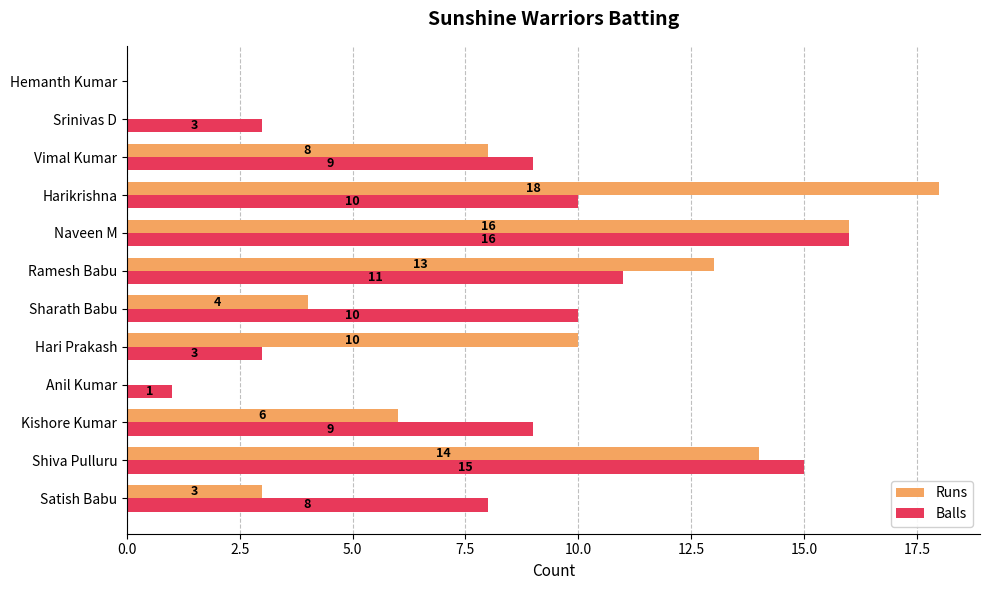

The Balls series shows 0 at Anil Kumar. True or false?

False